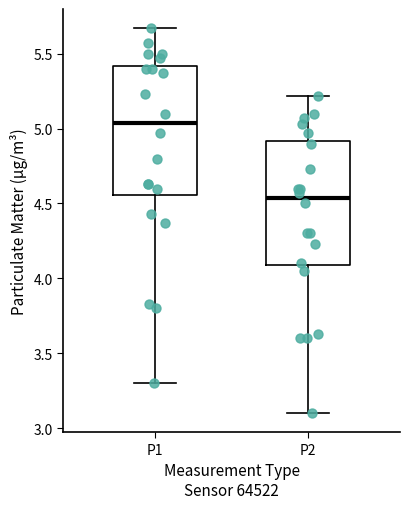

Which box's median line is the highest?

P1